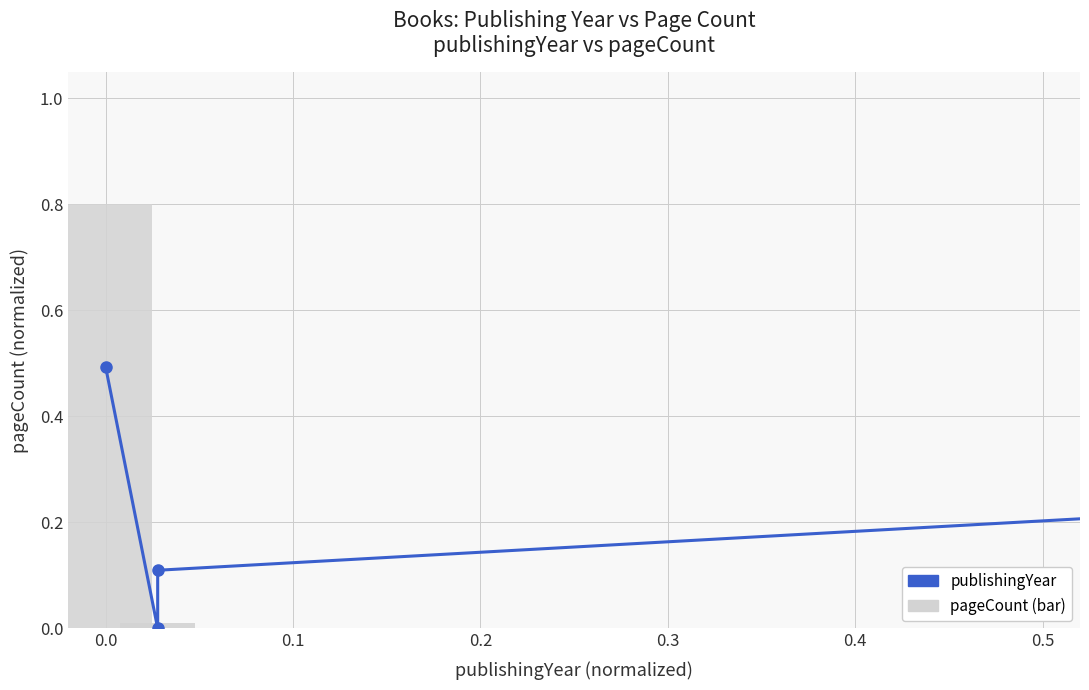

What is the difference between the maximum and minimum values?

1.0